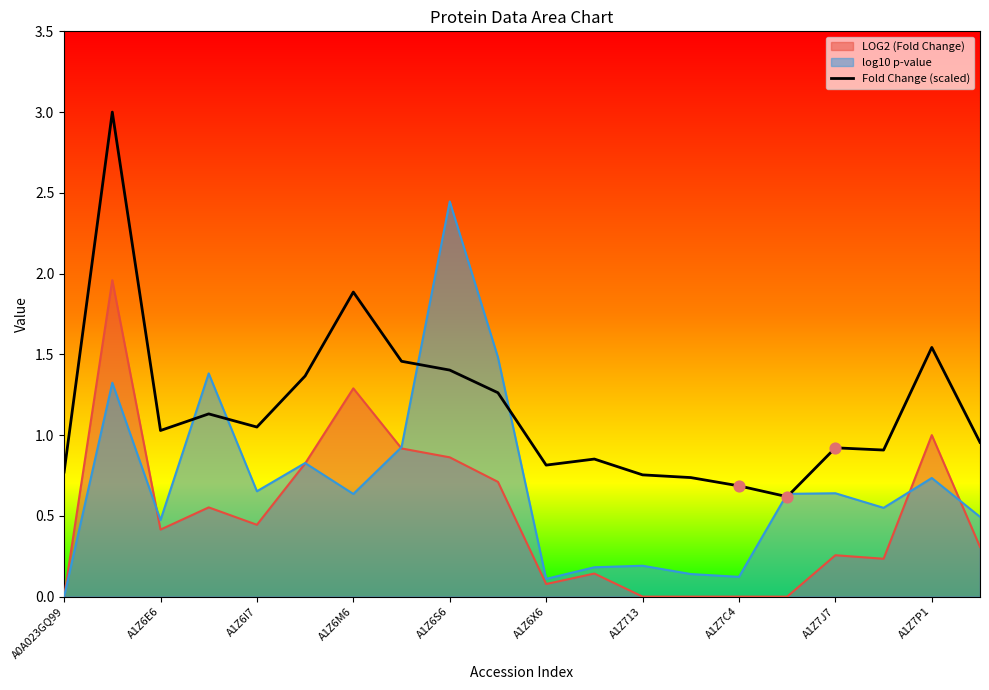

List the series in order of their overall mean, highest first.

Fold Change (scaled), log10 p-value, LOG2 (Fold Change)